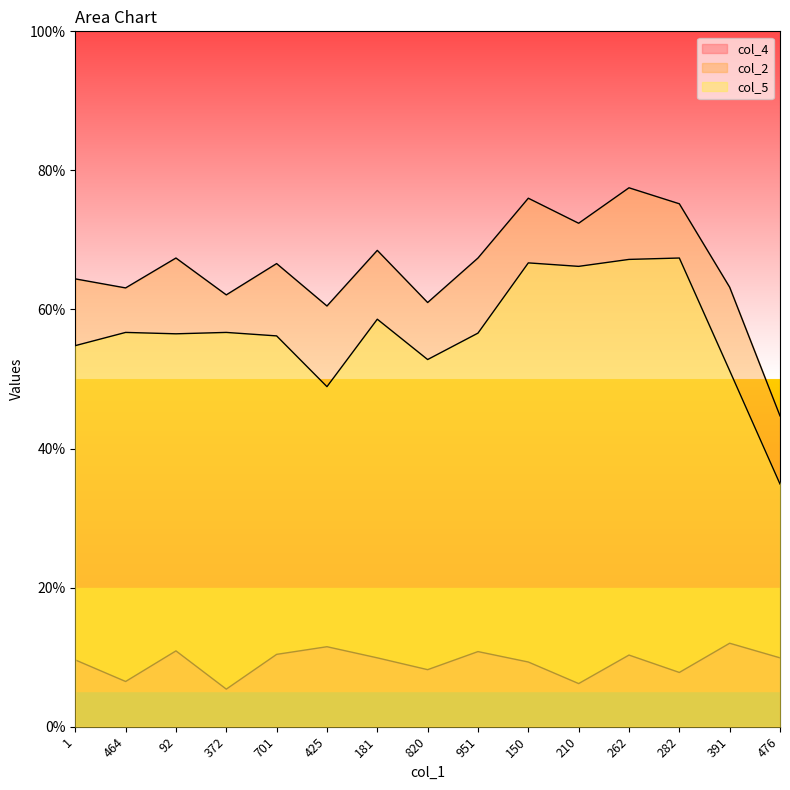

Which series has the widest spread of values?

col_2